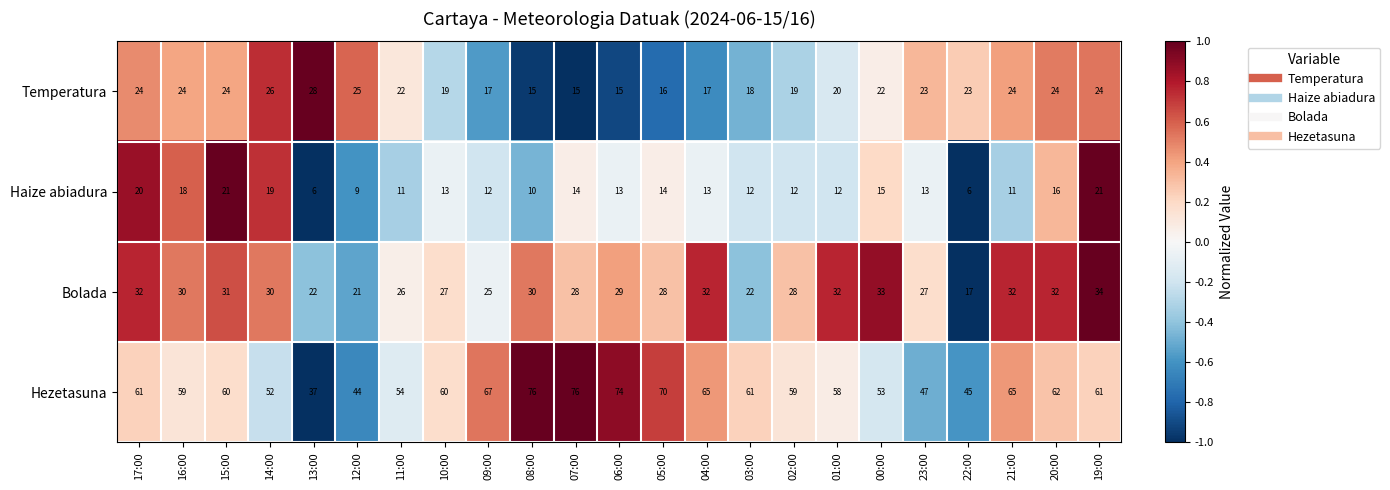

What is the total value across all series at 20:00?

134